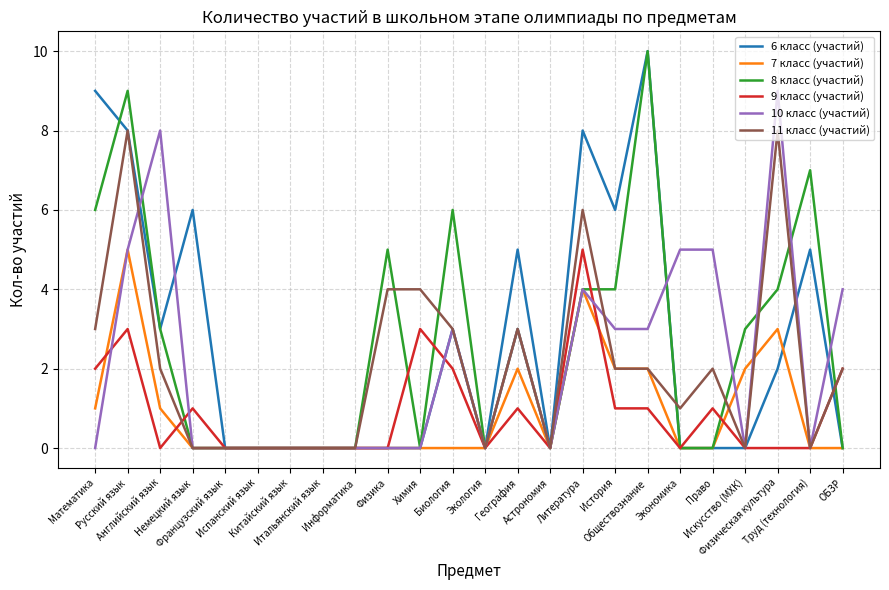

What is the maximum value for 11 класс (участий)?

8